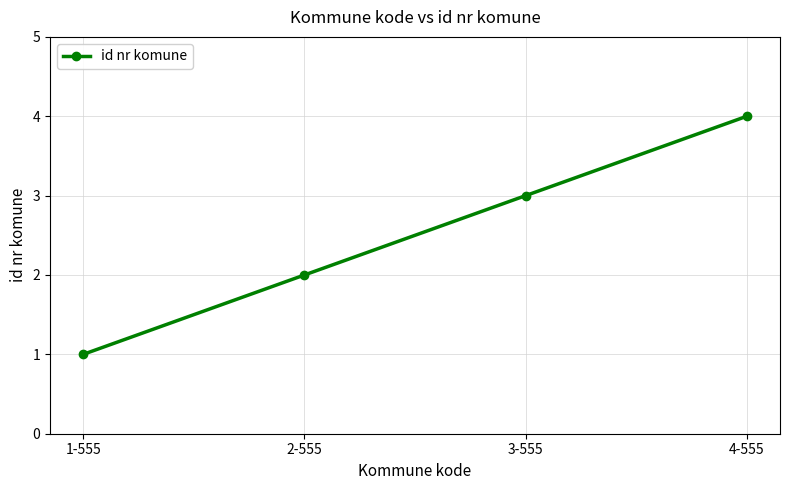

What is the sum of all values?

10